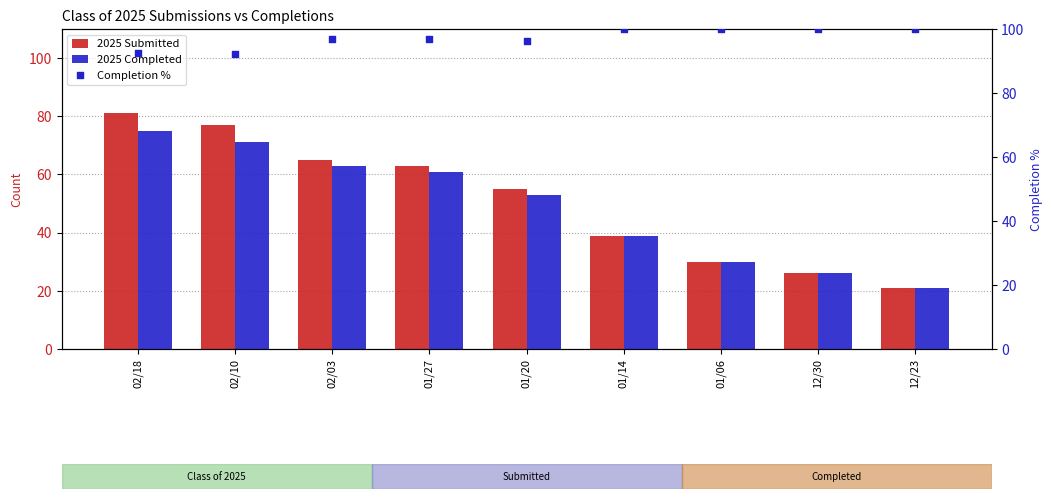

What are all the series names shown in the legend?

2025 Submitted, 2025 Completed, Completion %